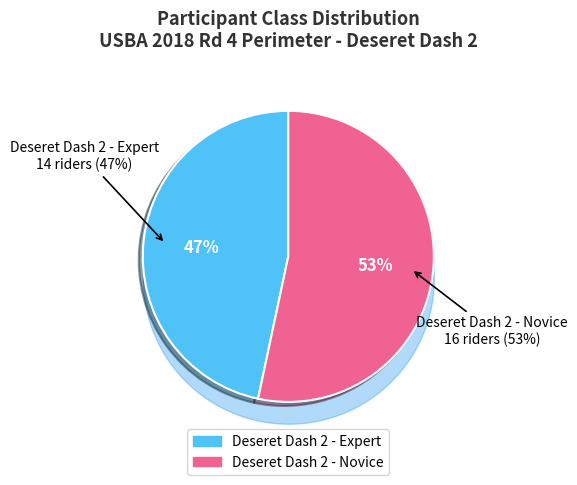

True or false: Deseret Dash 2 - Novice accounts for 53% of the total.

True